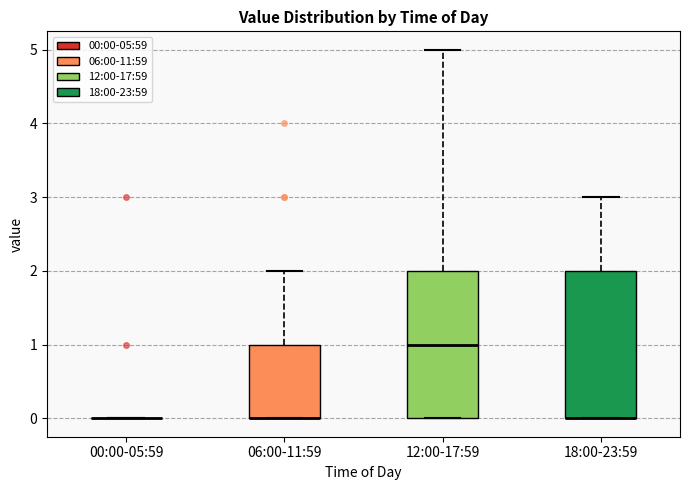

Where does the upper whisker of the box for 06:00-11:59 end on the y-axis? The values are not printed on the chart, so give them approximately, as read against the axis.

2